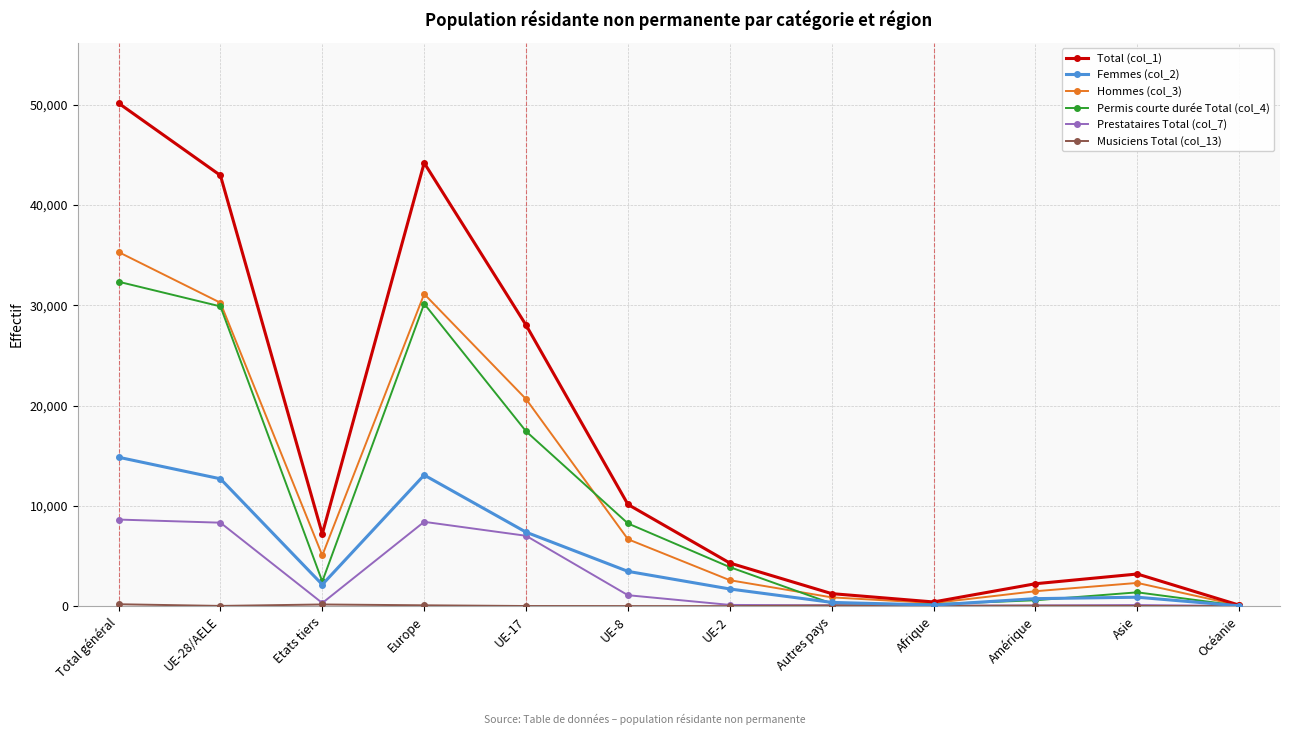

What is the total value across all series at Afrique?

1094